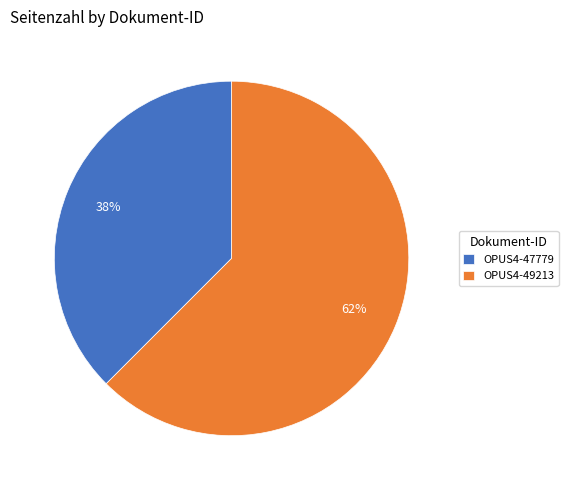

Which slice is the smallest?

OPUS4-47779